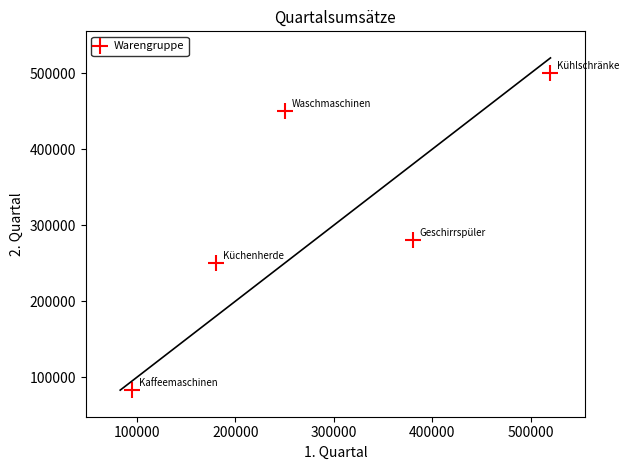

What Y value in the scatter plot is closest to 291500?

280000